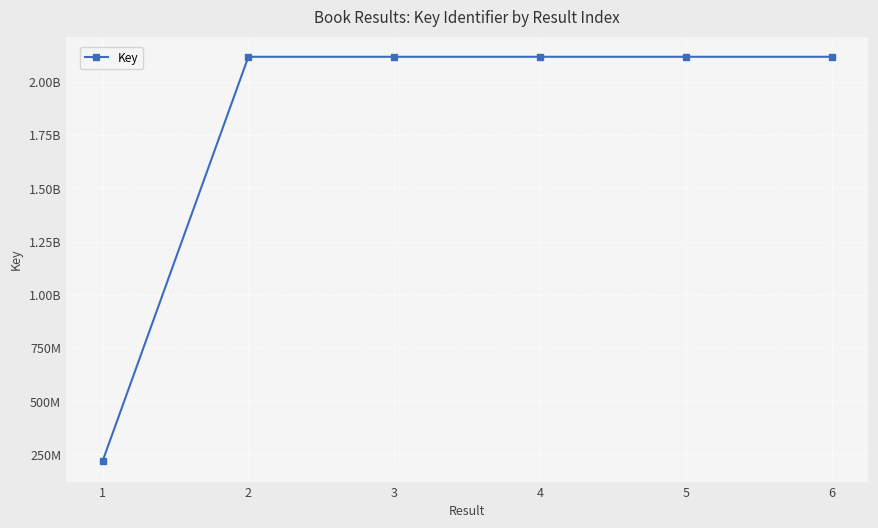

Reading right to left, what are all the values shown in this chart?

6=2117868619	5=2117865875	4=2117847858	3=2117865806	2=2117859496	1=217412582